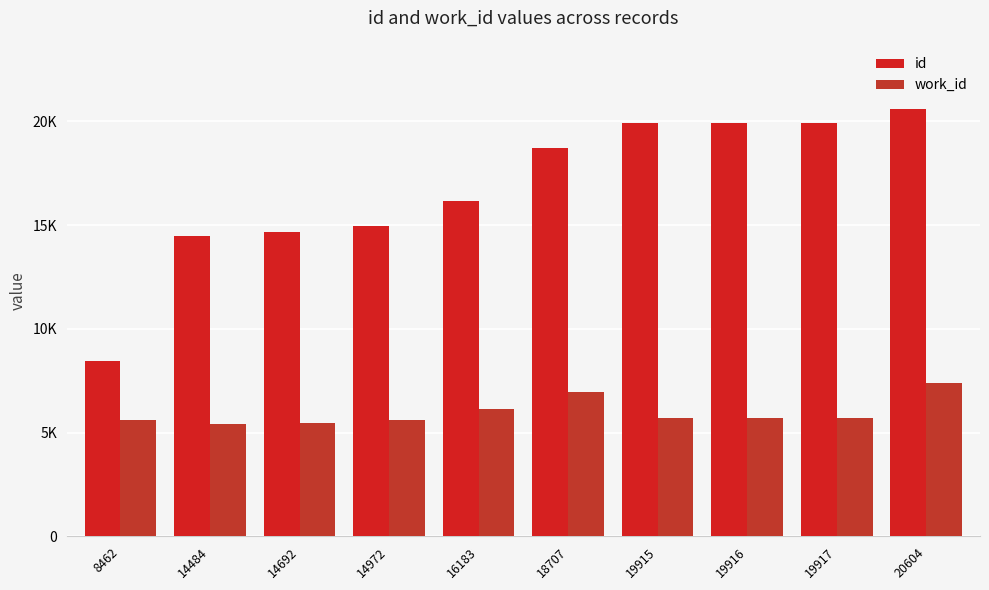

Reading left to right, extract all data points from this chart.

id: 8462	14484	14692	14972	16183	18707	19915	19916	19917	20604
work_id: 5631	5394	5486	5601	6133	6942	5681	5681	5681	7416